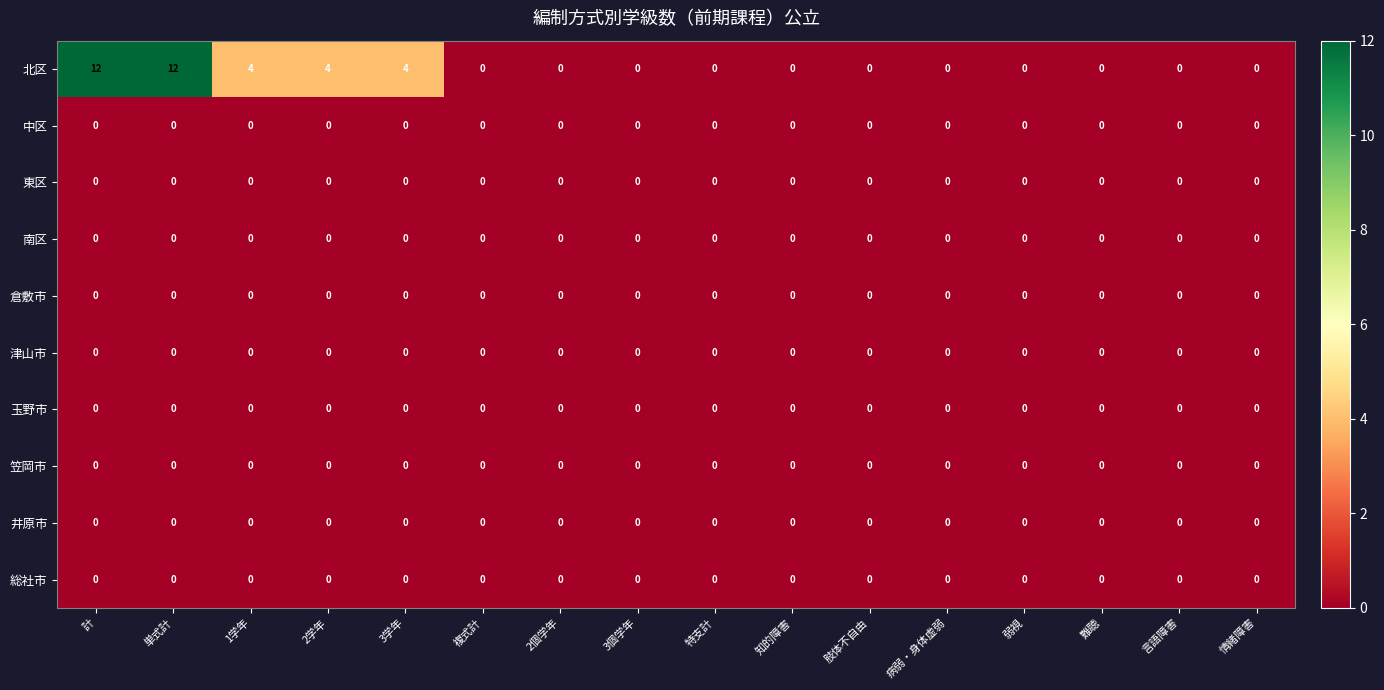

The 倉敷市 series shows 0 at 3個学年. True or false?

True